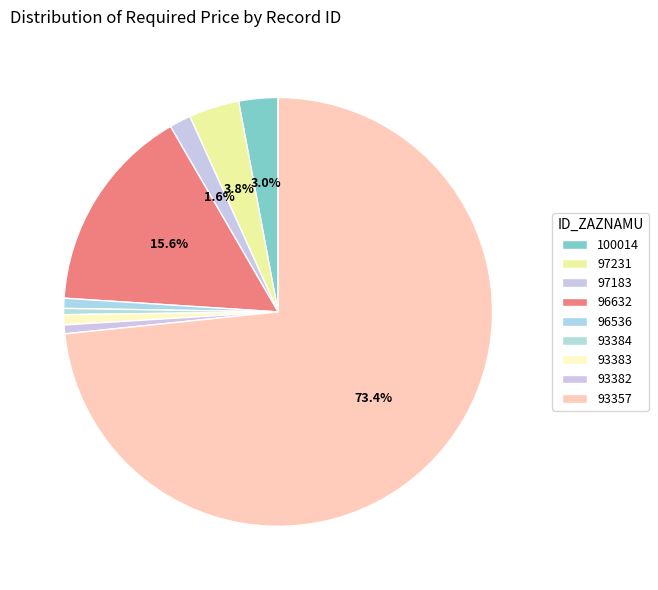

True or false: 93382 accounts for 11% of the total.

False